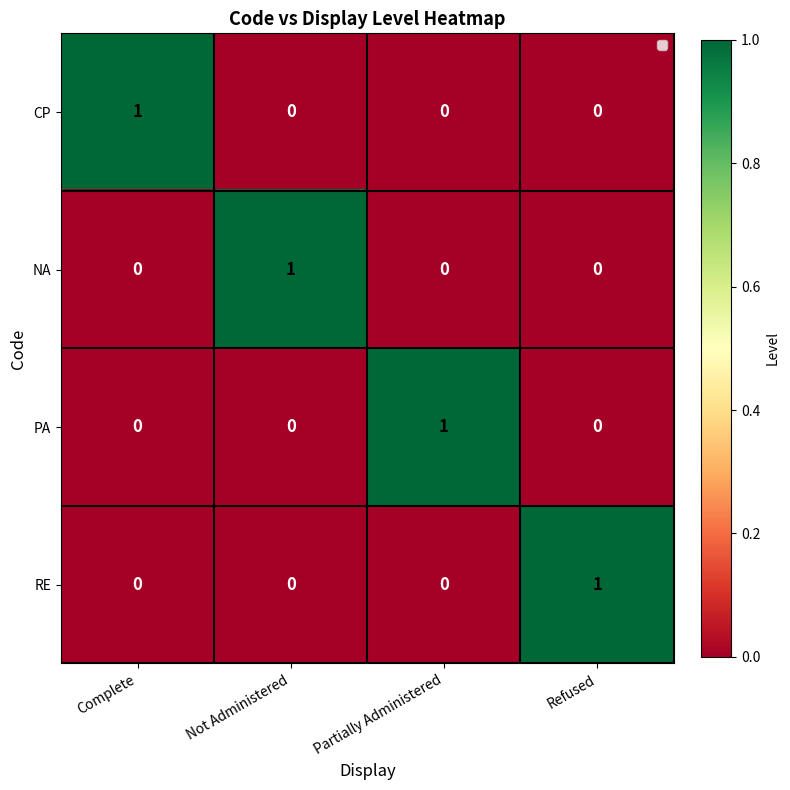

Reading right to left, transcribe all the data shown in this chart.

CP: 0	0	0	1
NA: 0	0	1	0
PA: 0	1	0	0
RE: 1	0	0	0